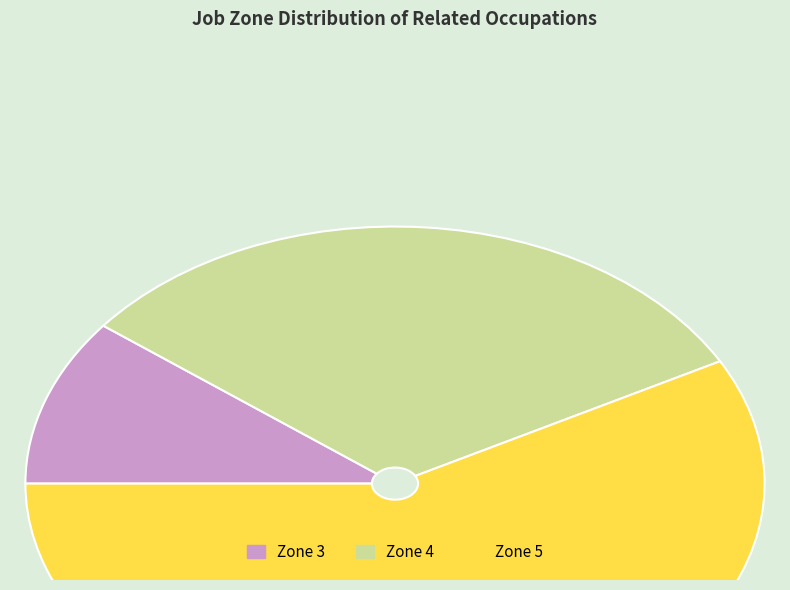

Combined, do Zone 5 and Zone 3 account for over 50%?

Yes